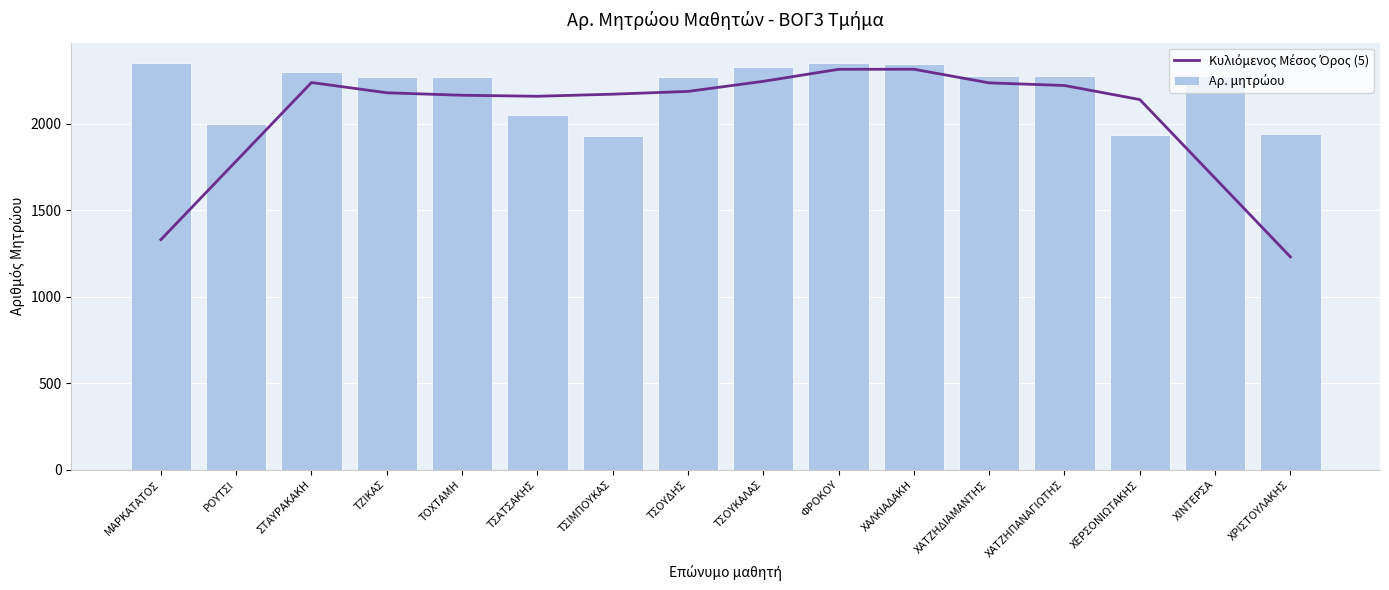

What are all the series names shown in the legend?

Κυλιόμενος Μέσος Όρος (5), Αρ. μητρώου